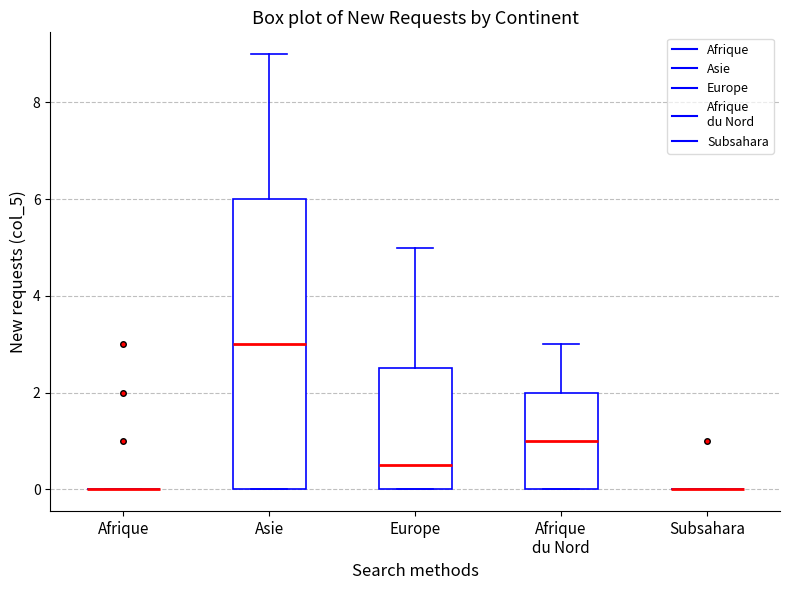

Reading left to right, transcribe this box plot: for each box, give where its median line is, the range the box spans, and where its two whiskers end, as read against the y-axis. The values are not printed on the chart, so give them approximately, as read against the axis.

Afrique: box collapsed to a line at 0.0, whiskers 0.0 to 0.0
Asie: median 3.0, box 0.0 to 6.0, whiskers 0.0 to 9.0
Europe: median 0.6, box 0.0 to 2.6, whiskers 0.0 to 5.0
Afrique du Nord: median 1.0, box 0.0 to 2.0, whiskers 0.0 to 3.0
Subsahara: box collapsed to a line at 0.0, whiskers 0.0 to 0.0